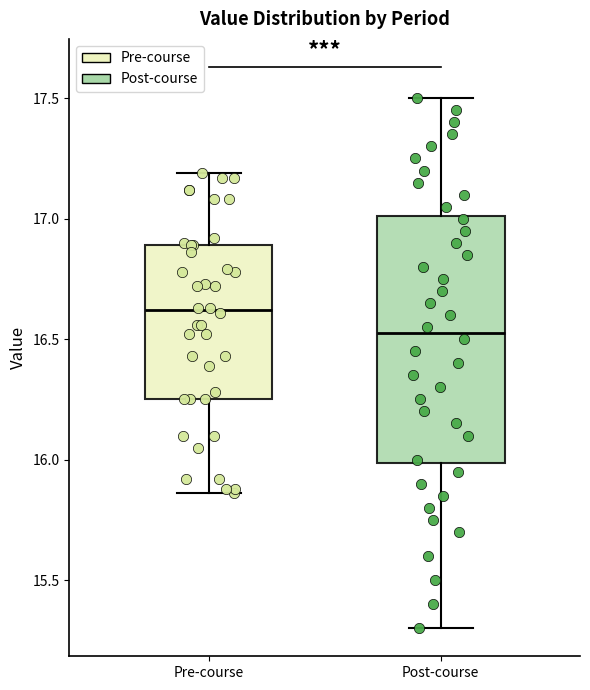

Reading left to right, transcribe this box plot: for each box, give where its median line is, the range the box spans, and where its two whiskers end, as read against the y-axis. The values are not printed on the chart, so give them approximately, as read against the axis.

Pre-course: median 16.60, box 16.25 to 16.90, whiskers 15.85 to 17.20
Post-course: median 16.55, box 16.00 to 17.00, whiskers 15.30 to 17.50